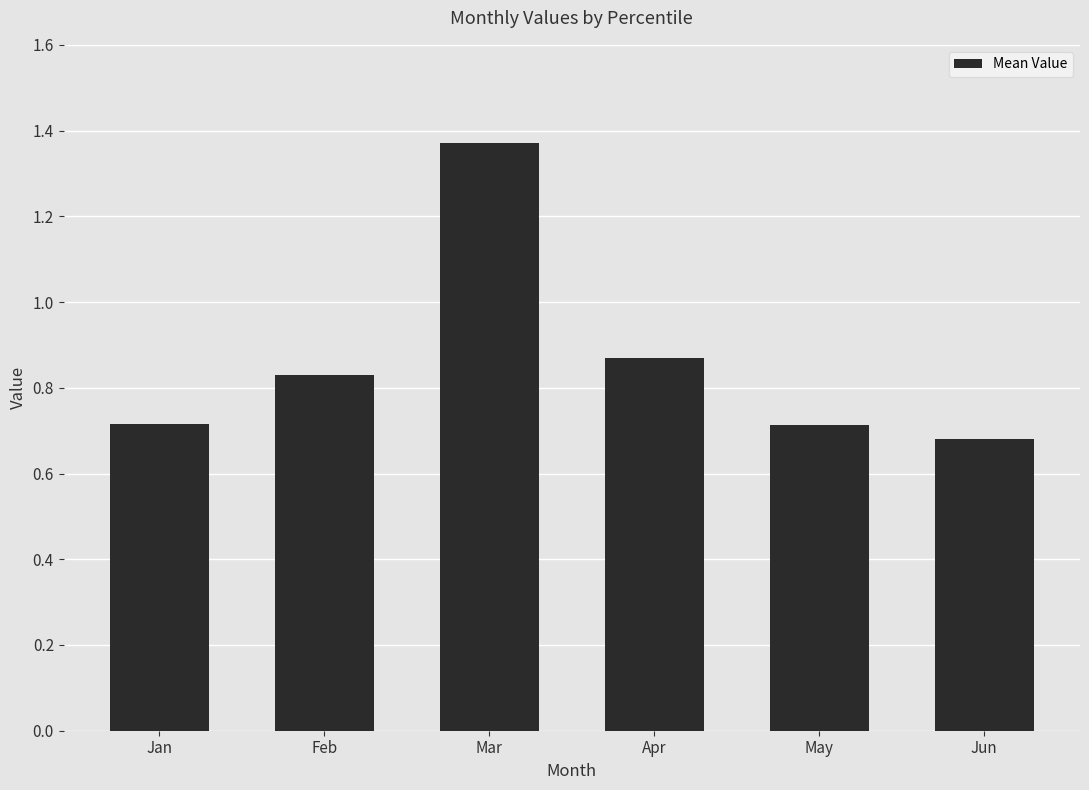

What is the sum of all values?

5.2